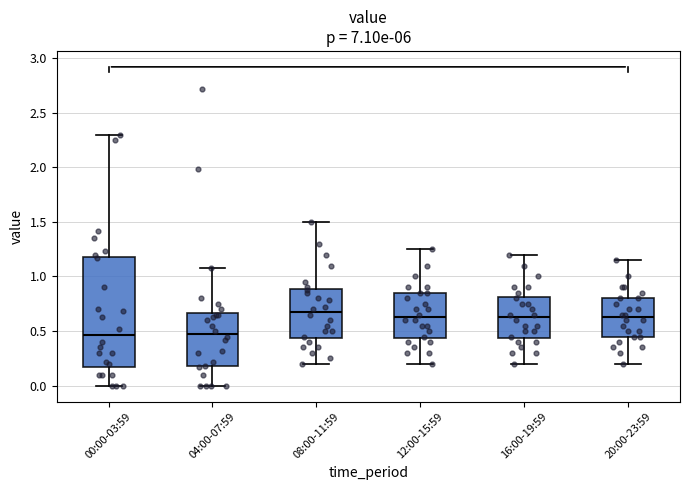

Comparing the boxes themselves (not the whiskers), which one is the tallest?

00:00-03:59